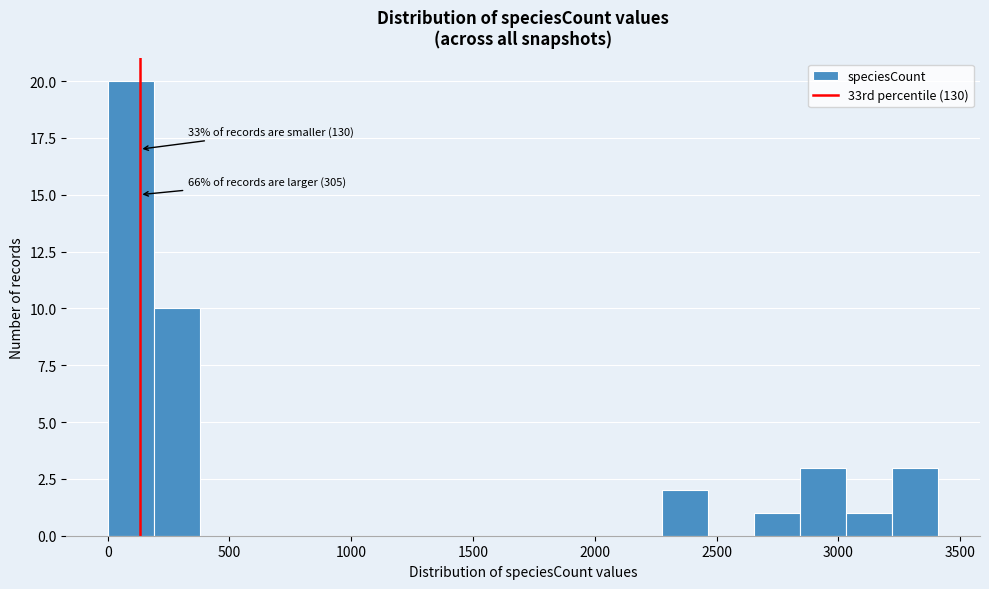

Read against the x-axis, roughly where is the centre of the tallest bar?

100